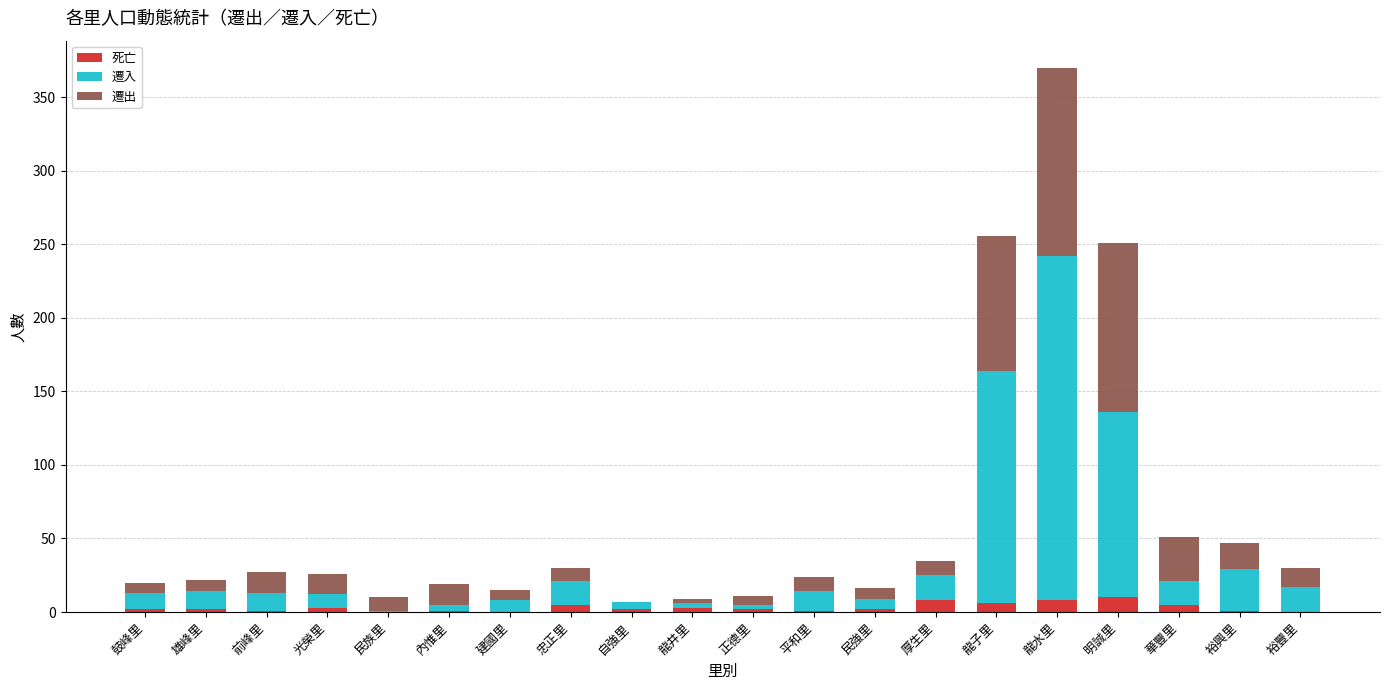

What is the highest value of the 死亡 series?

10